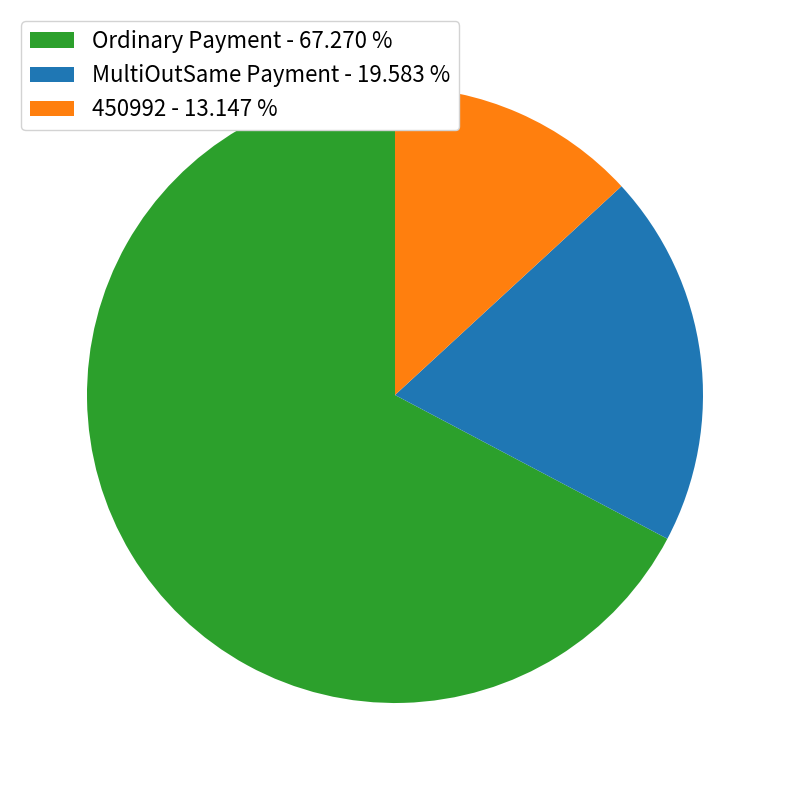

Rank the categories by value from lowest to highest.

450992 - 13.147 %, MultiOutSame Payment - 19.583 %, Ordinary Payment - 67.270 %